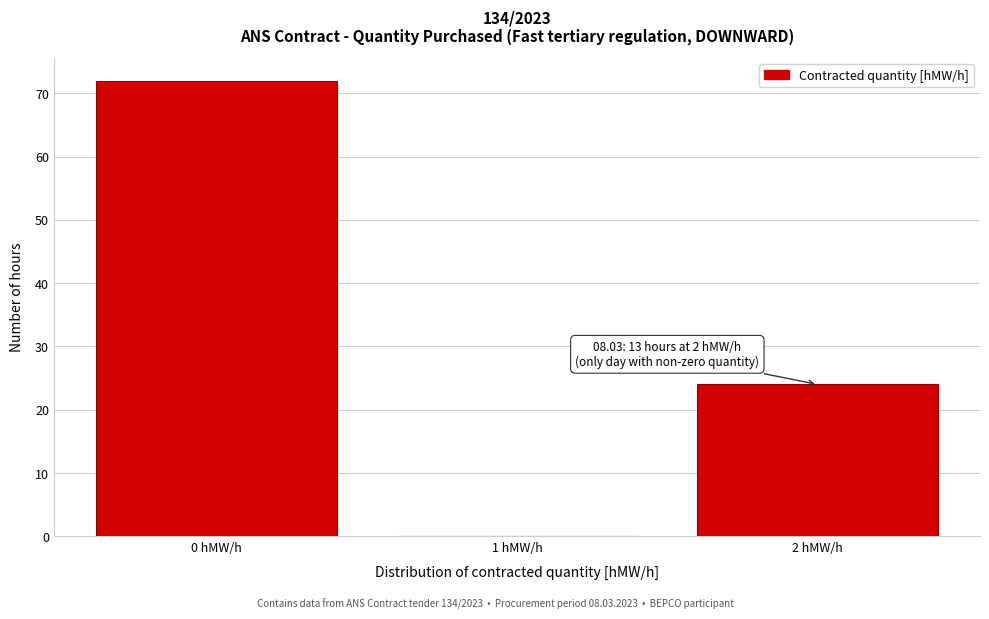

Reading left to right, transcribe all the data shown in this chart.

0 hMW/h=72	1 hMW/h=0	2 hMW/h=24